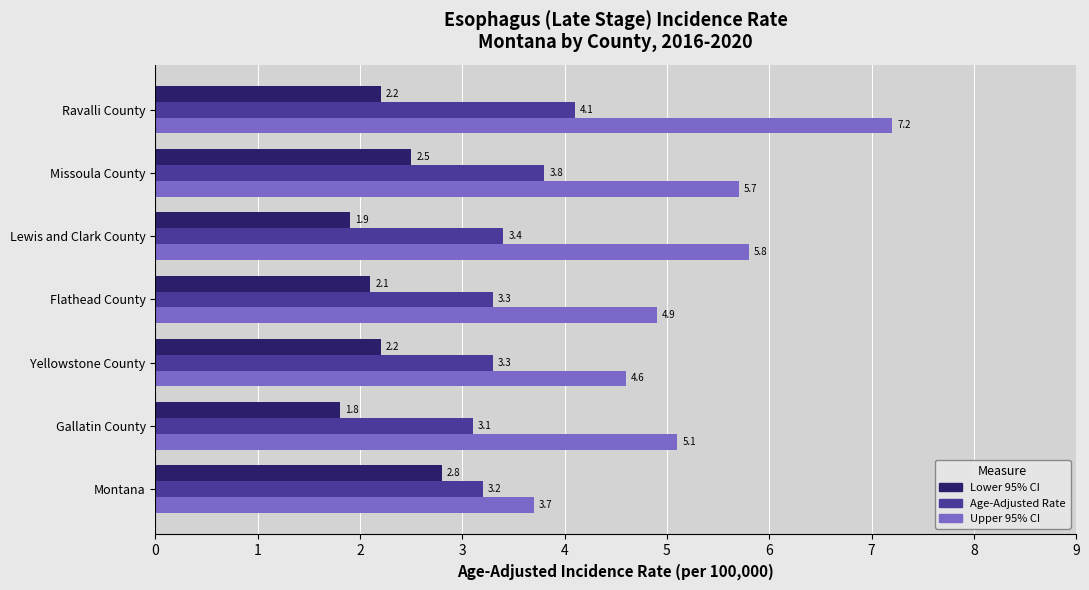

Rank the series by their average value, from lowest to highest.

Lower 95% CI, Age-Adjusted Rate, Upper 95% CI